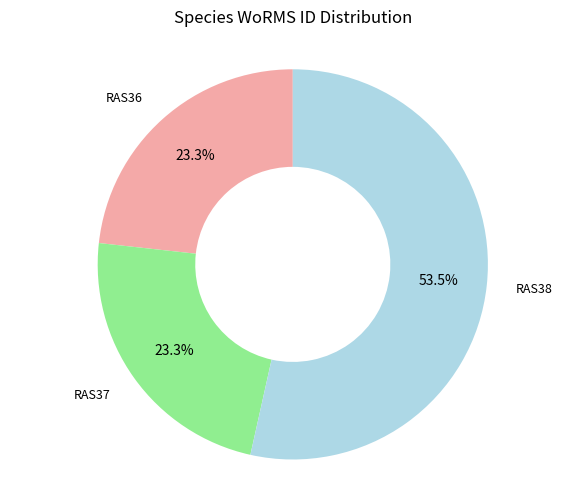

Count the number of slices in the pie.

3